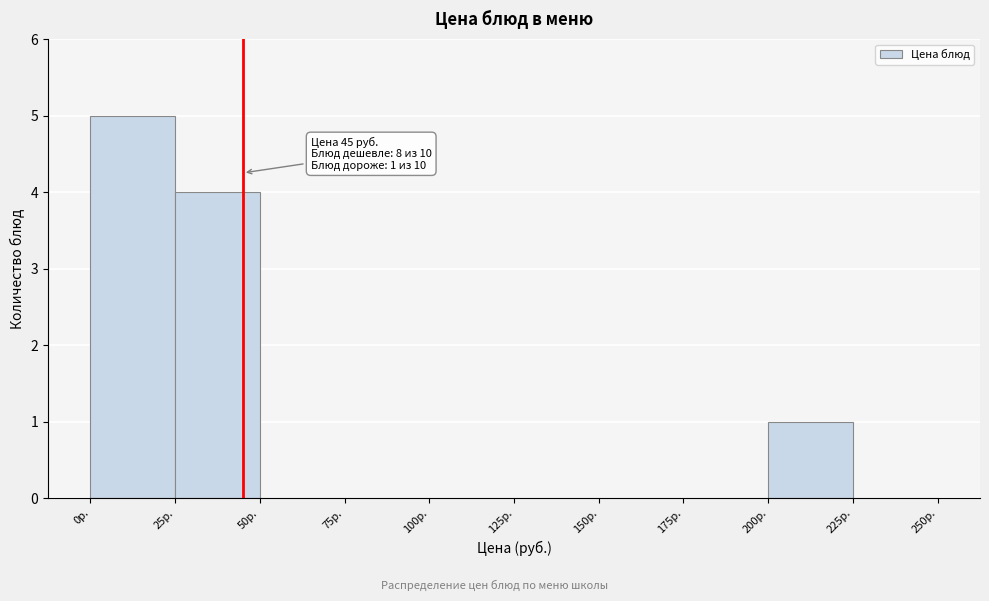

Which range on the x-axis has the tallest bar?

0 to 25